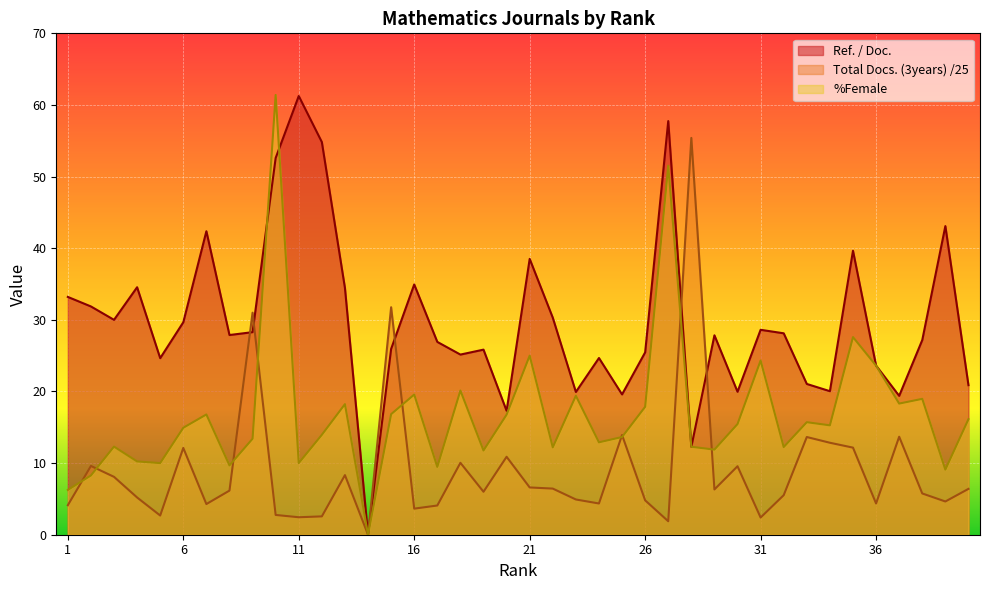

At which category is the sum across all series the highest?

10